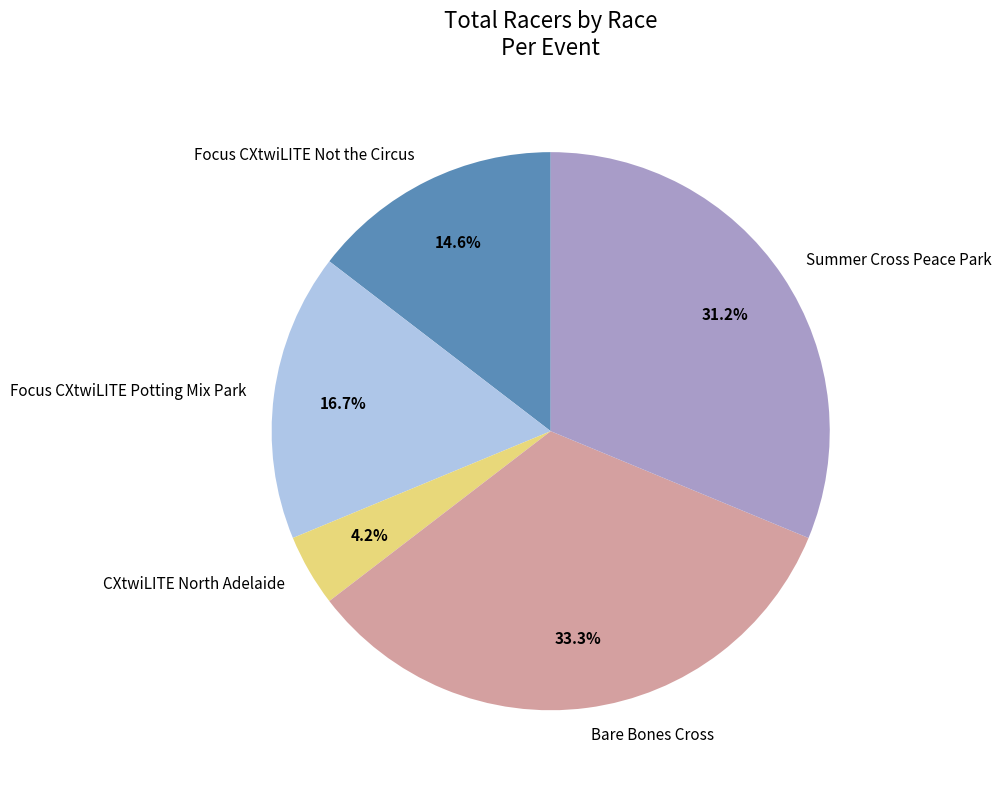

What portion of the pie excludes CXtwiLITE North Adelaide?

95.8%